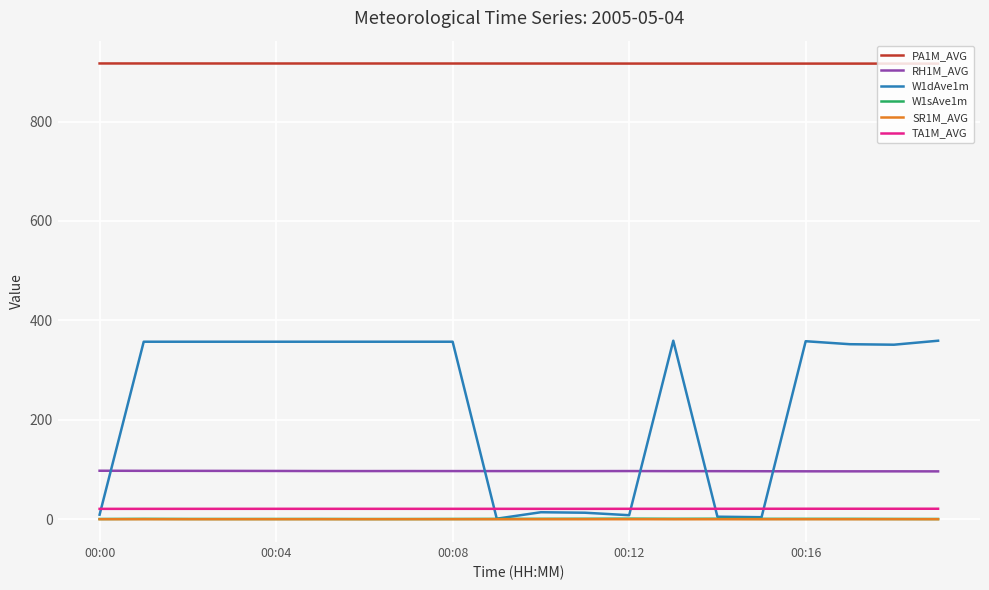

Which series has the largest total across all categories?

PA1M_AVG